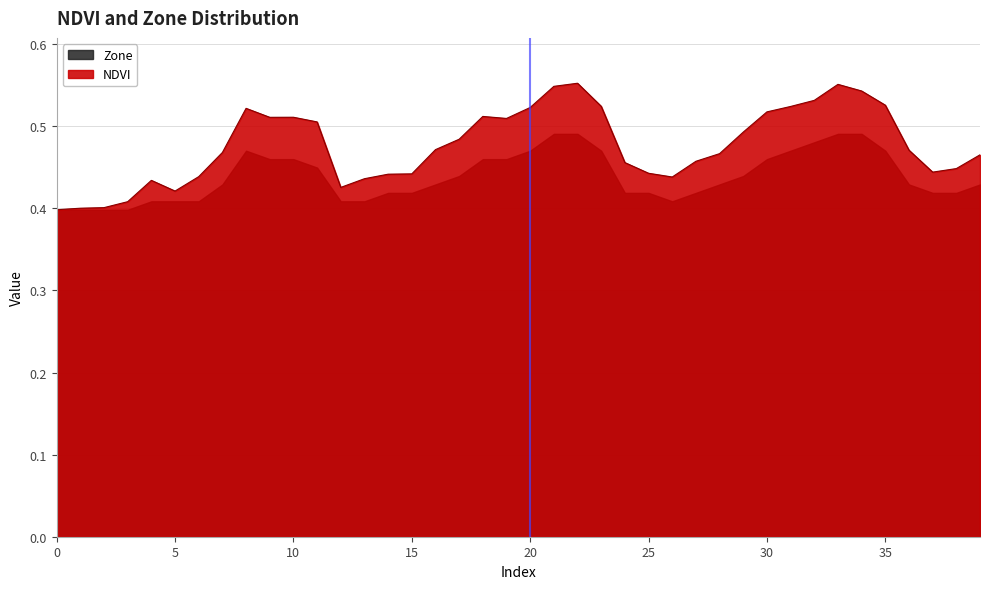

What is the difference between the maximum and minimum values?

0.2